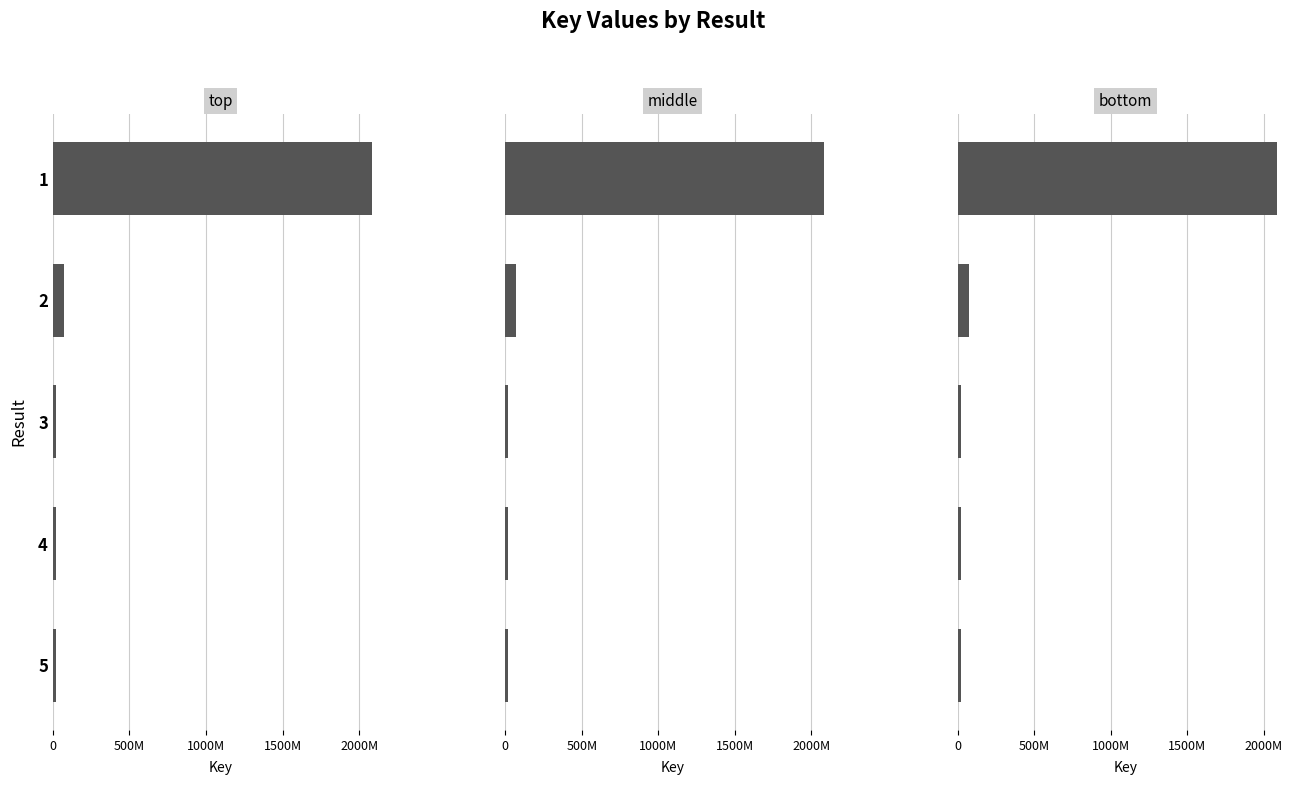

Reading left to right, list all the values displayed in this chart.

top: 2084717104	73140642	19748138	20460471	20539021
middle: 2084717104	73140642	19748138	20460471	20539021
bottom: 2084717104	73140642	19748138	20460471	20539021